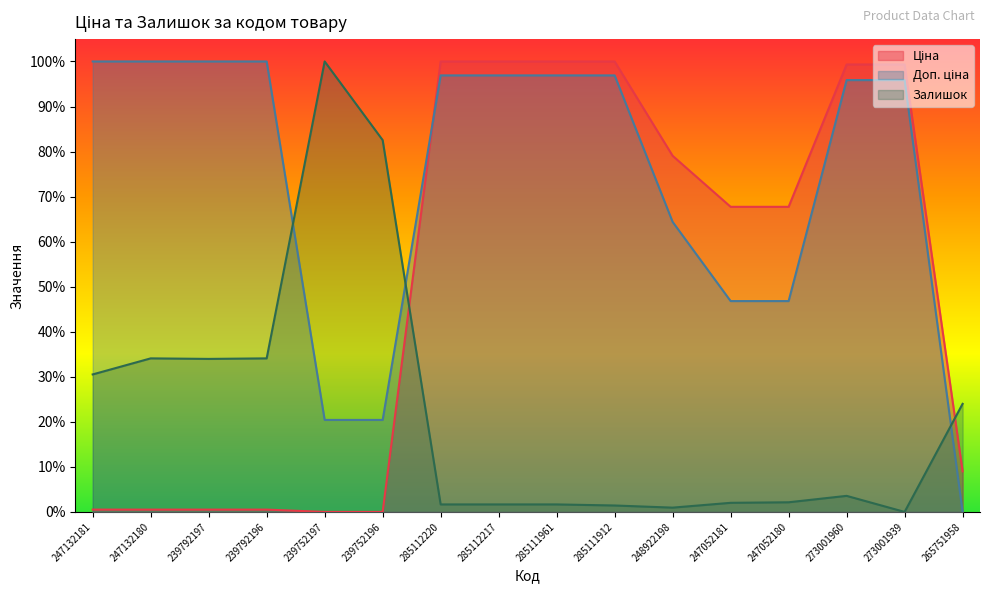

True or false: Ціна has a value of 0.0 at 239792197.

False